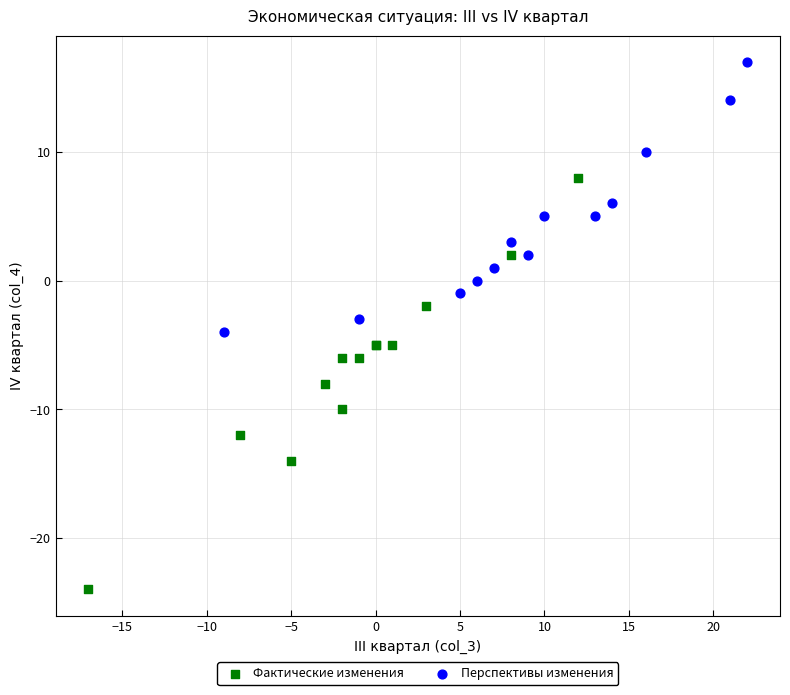

Which series contains the highest Y value?

Перспективы изменения